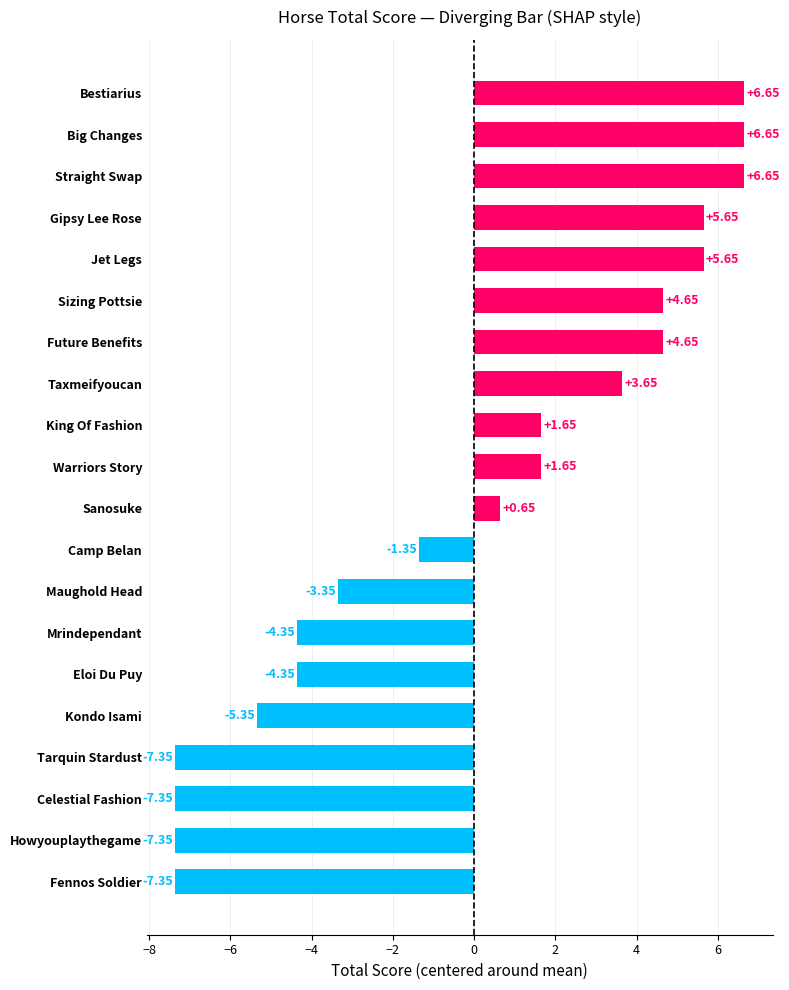

How many series are shown in this chart?

1